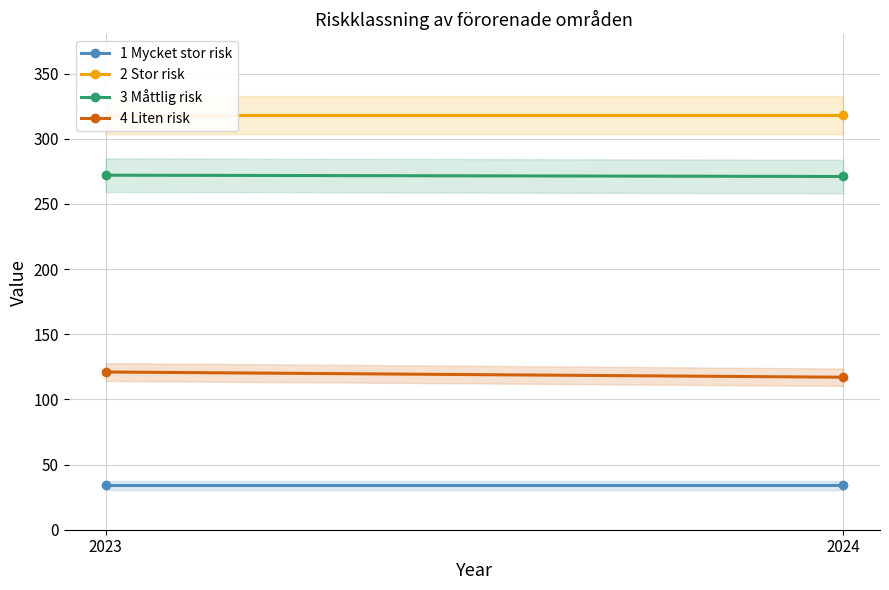

List the series in order of their overall mean, lowest first.

1 Mycket stor risk, 4 Liten risk, 3 Måttlig risk, 2 Stor risk